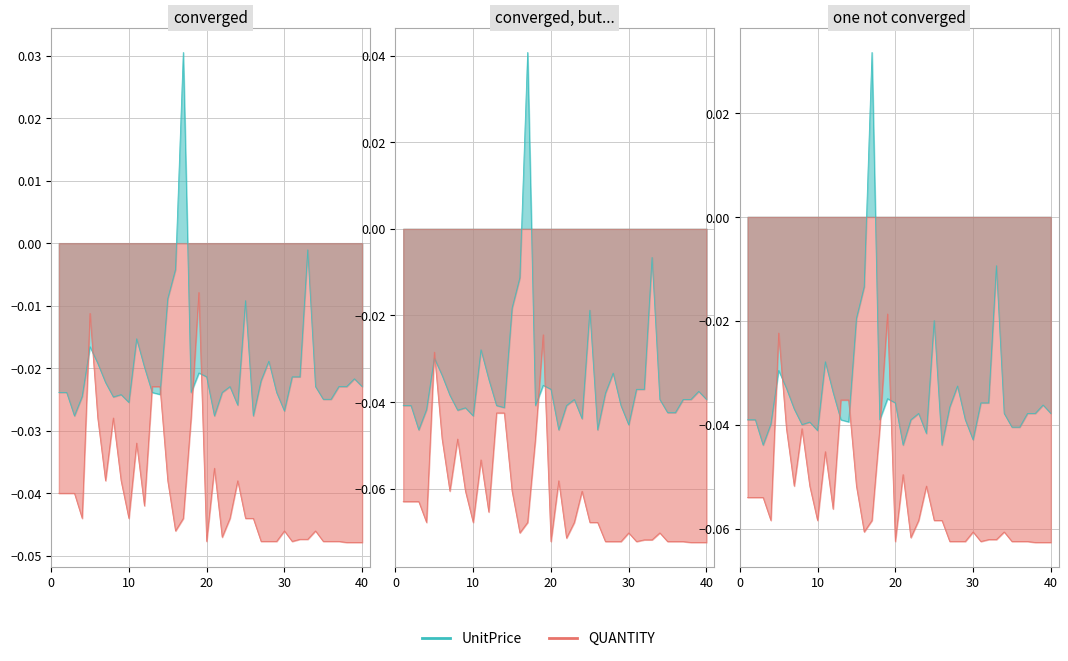

What is the sum of the QUANTITY values at 32 and 8?

-0.1